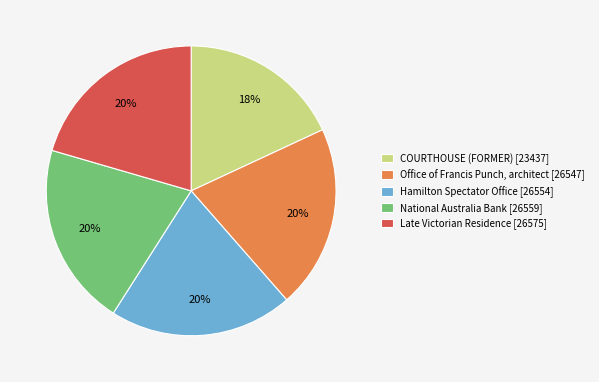

To the nearest percent, what percentage of the pie is National Australia Bank?

20%